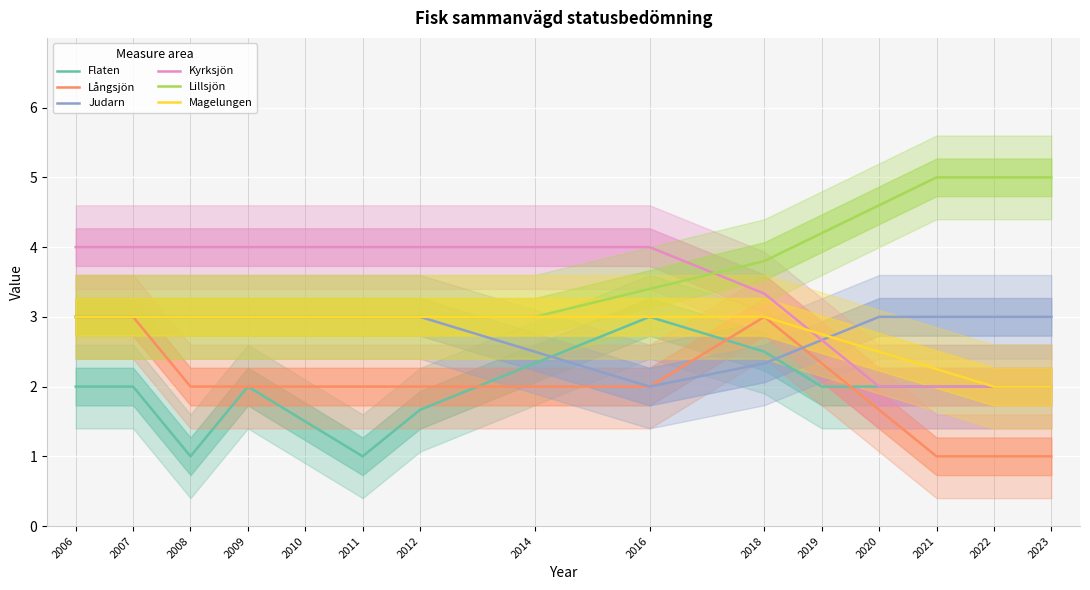

What is the value of the Kyrksjön point at the 1st from the left?

4.0